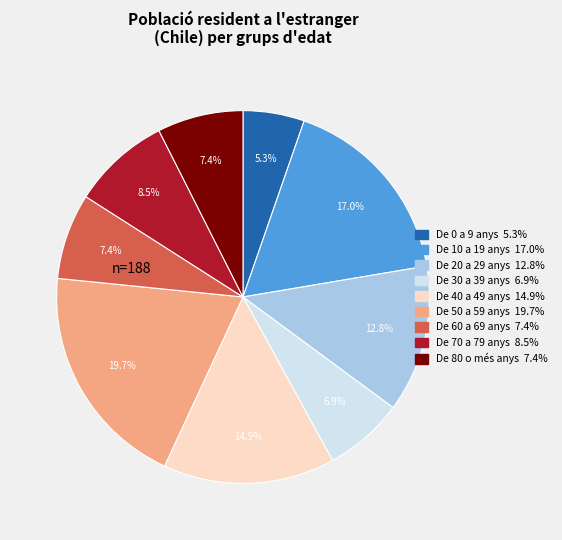

What percentage is NOT represented by De 0 a 9 anys?

94.7%